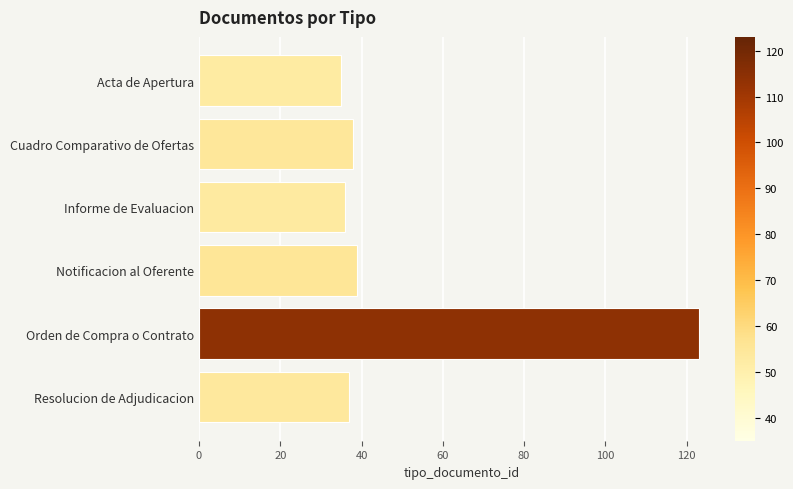

Does the chart contain any negative values?

No